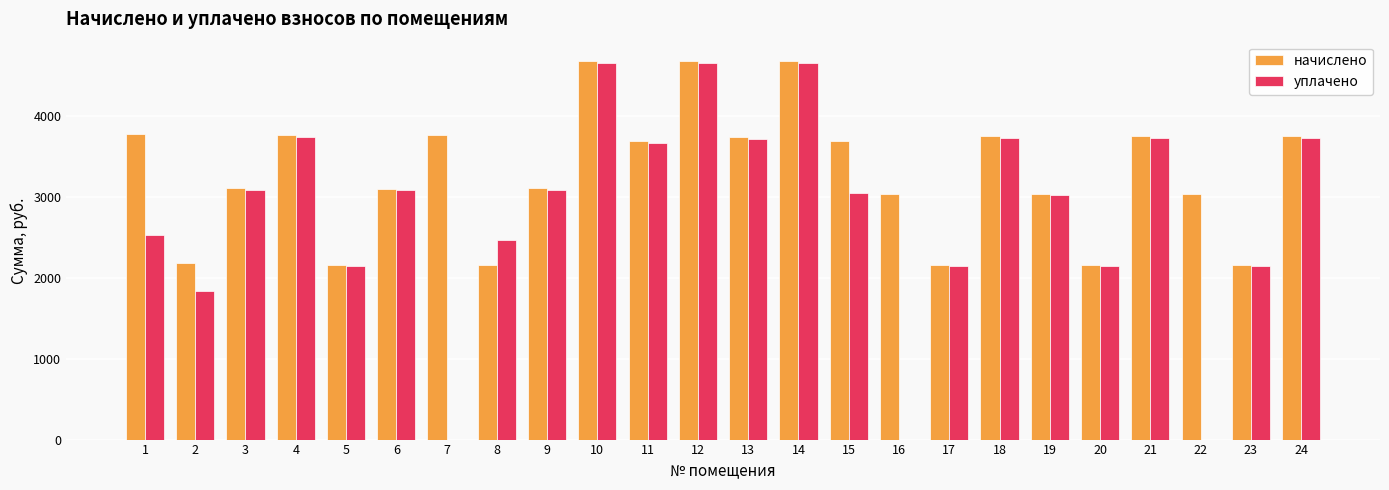

Between 14 and 19, which series saw the biggest shift?

начислено